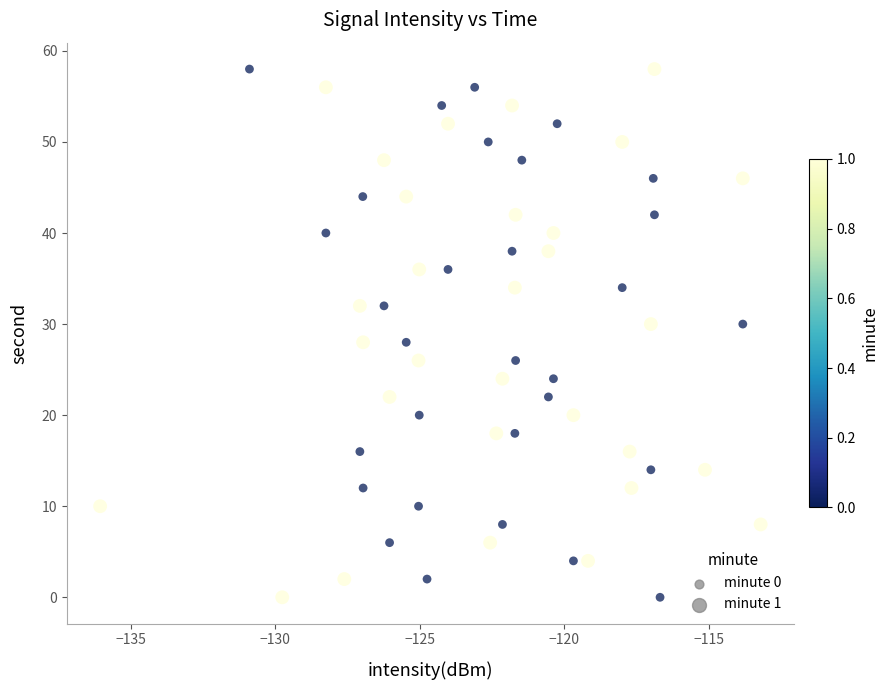

What are all the series names shown in the legend?

minute 0, minute 1